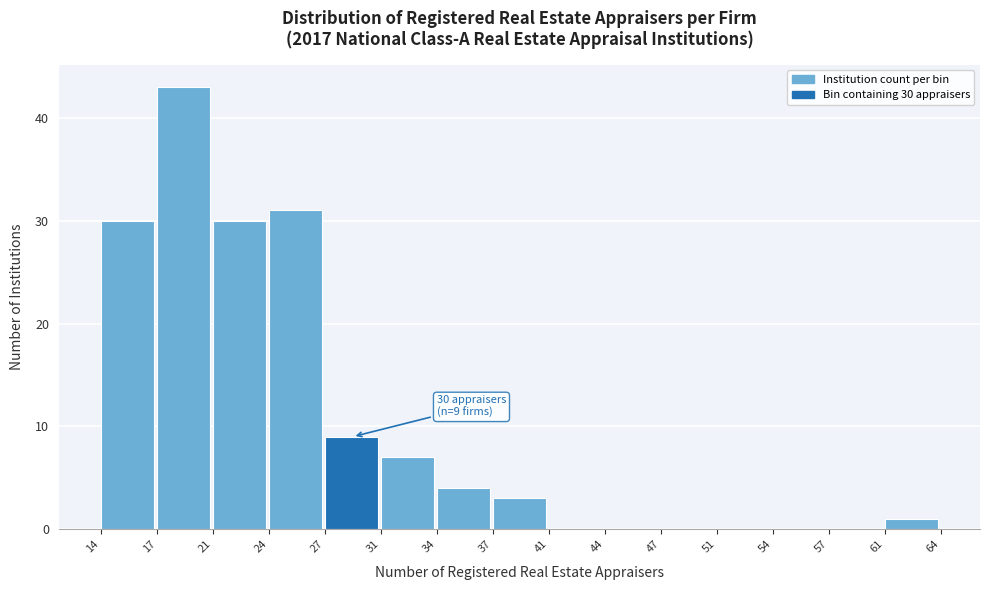

Over which range of the x-axis is the bar tallest?

17 to 21